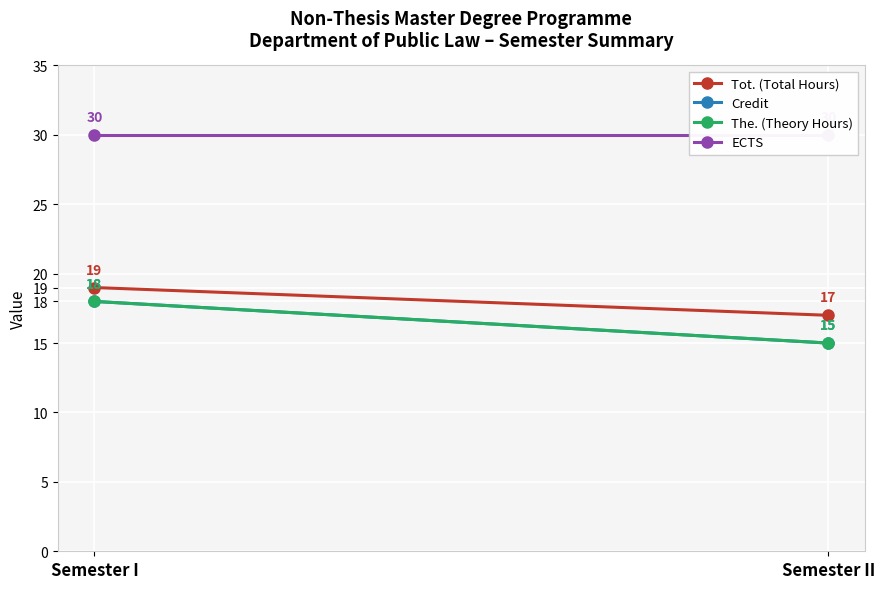

The Tot. (Total Hours) series shows 30 at Semester I. True or false?

False